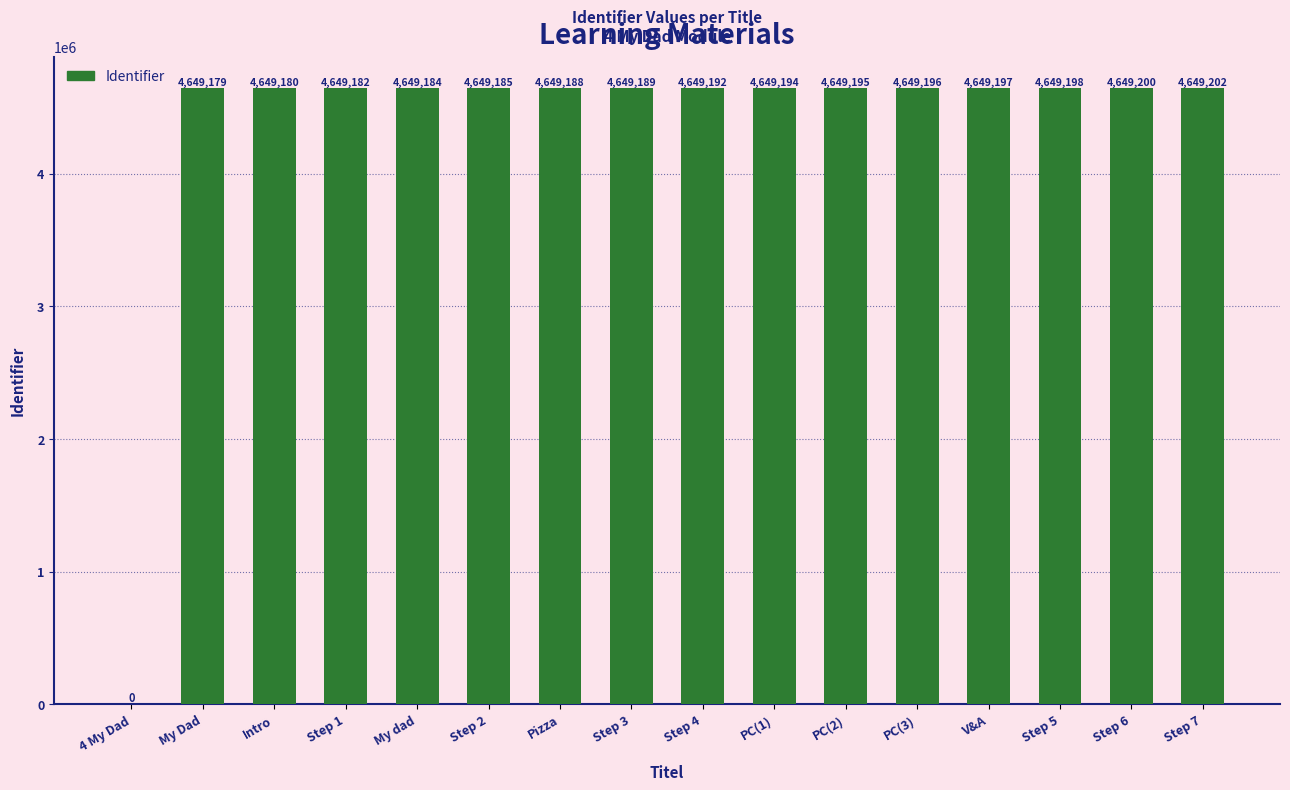

What is the sum of the values at Step 3 and My Dad?

9298368